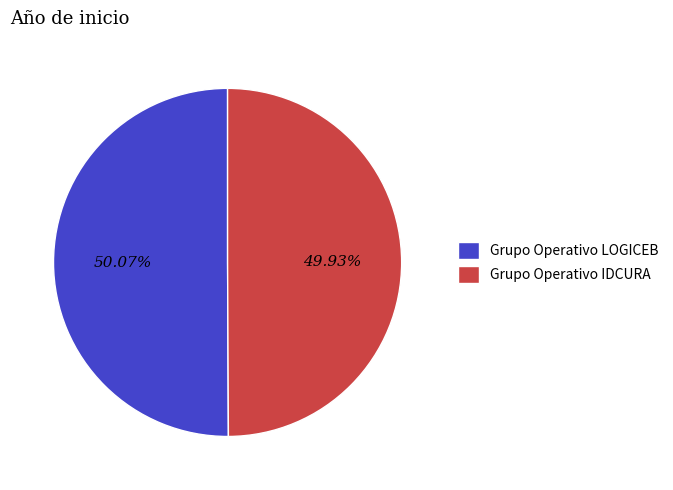

Is it true that Grupo Operativo IDCURA is 50% of the pie?

True